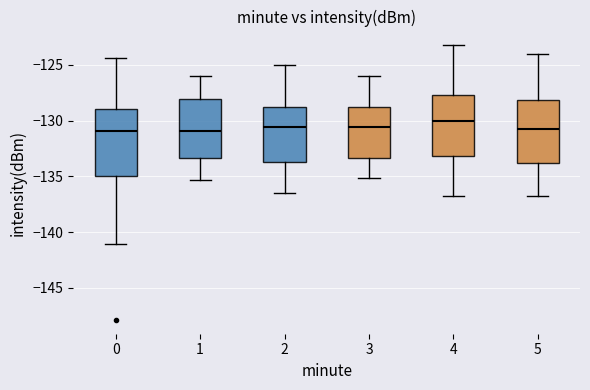

Which box's median line is the highest?

4